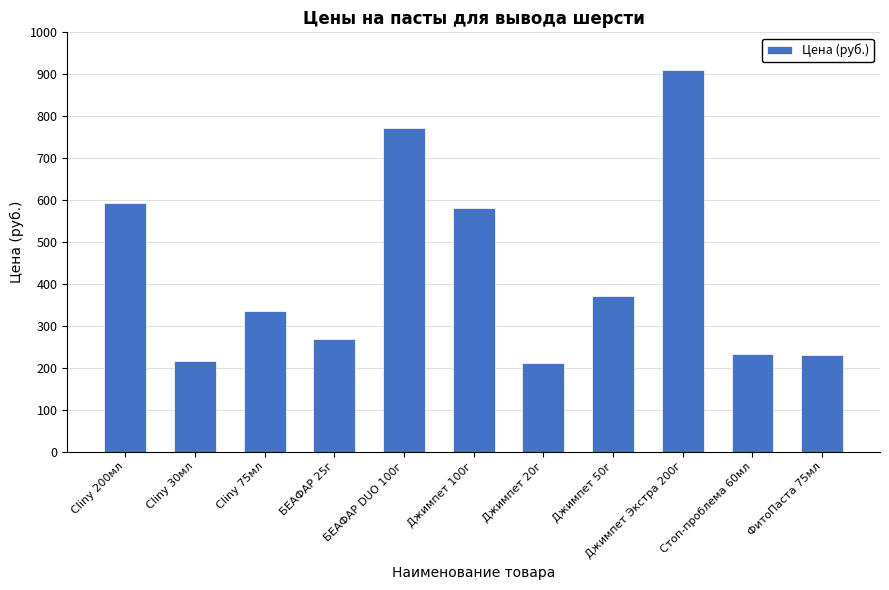

The value at Cliny 200мл is 789. True or false?

False